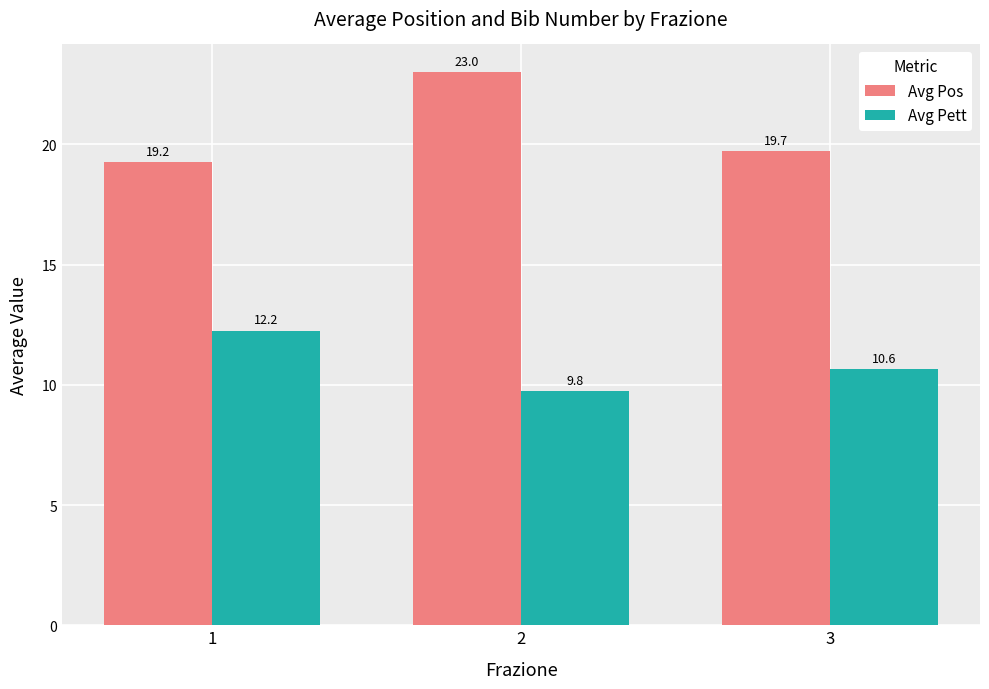

At which category does the chart reach its minimum across all series?

2